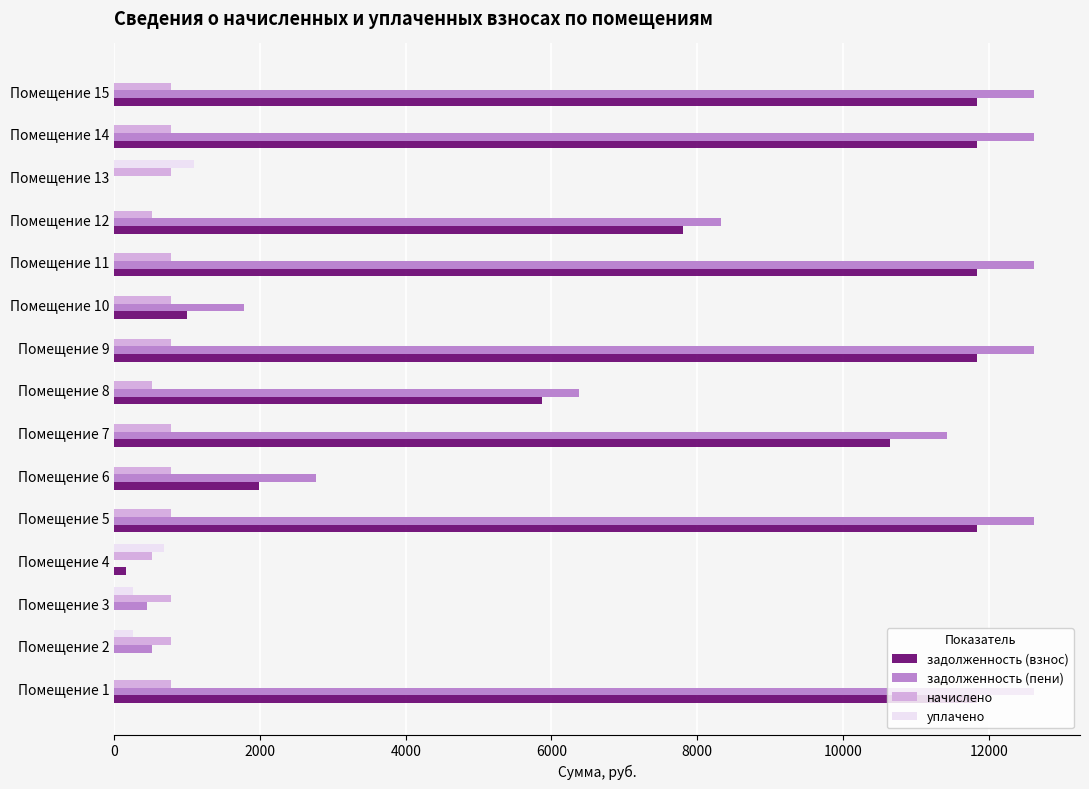

Which series has the largest total across all categories?

задолженность (пени)